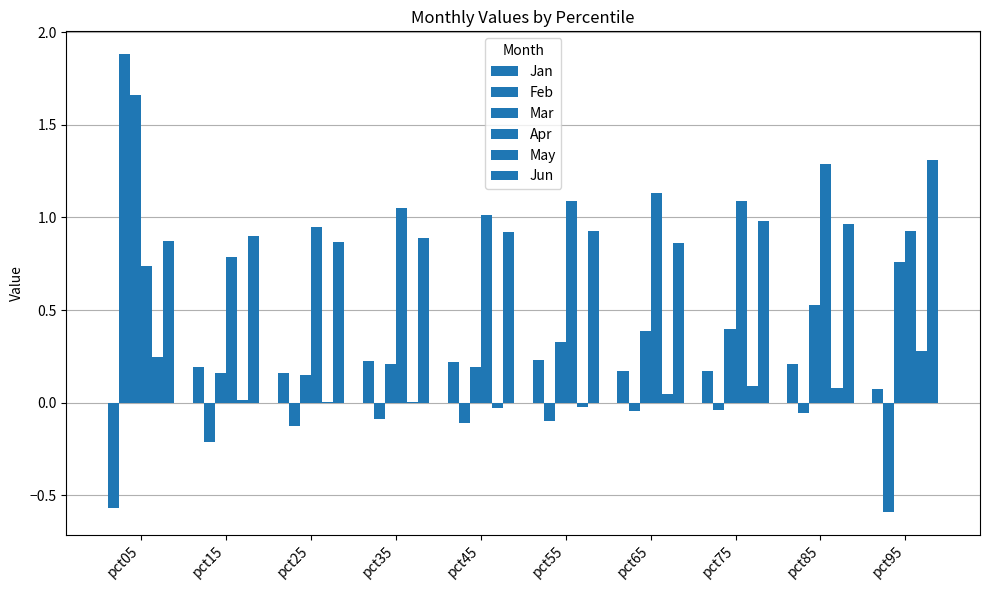

What is the minimum value for Feb?

-0.6